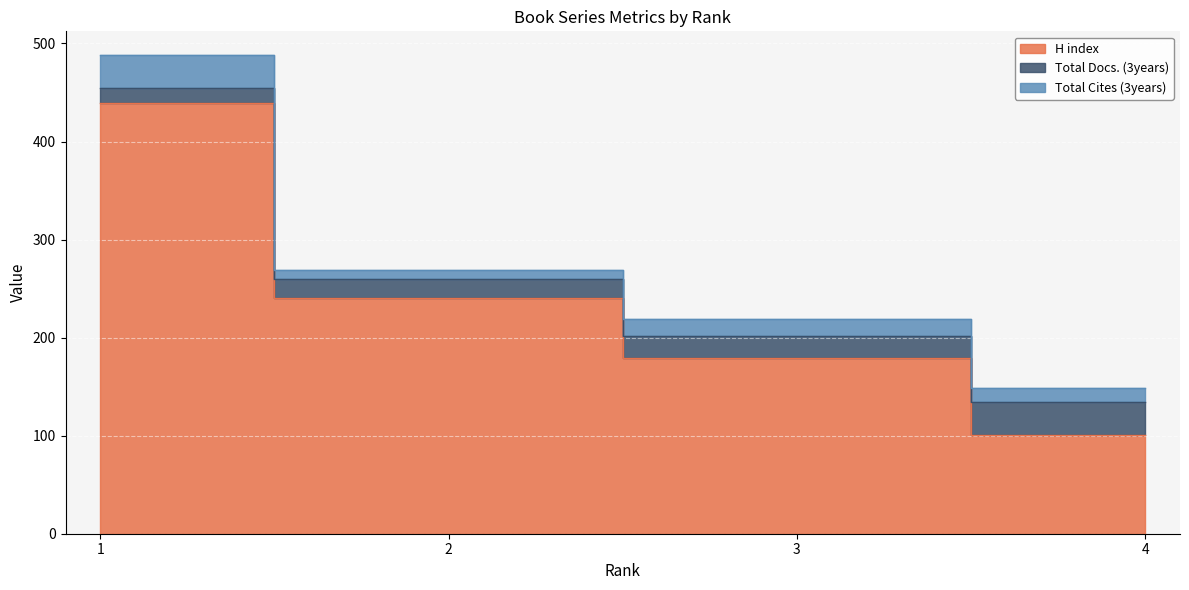

How many distinct data groups are displayed?

3